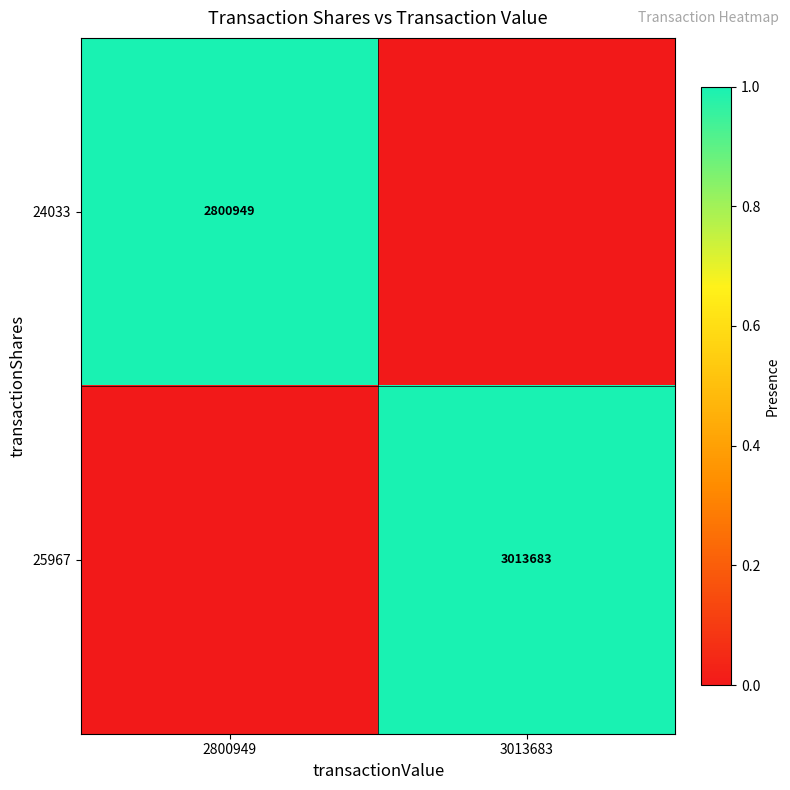

The value of 25967 at 3013683 is 3013683. True or false?

True